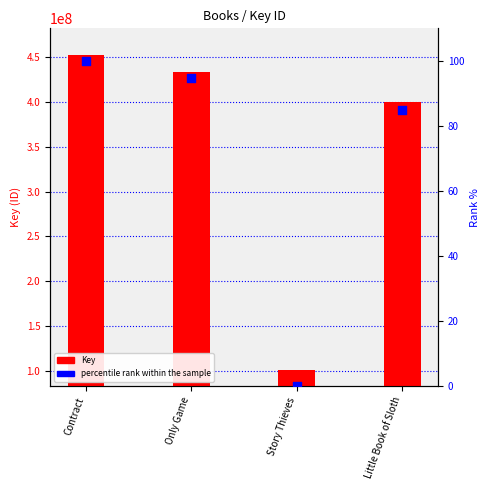

Which series reaches the minimum Y coordinate?

percentile rank within the sample